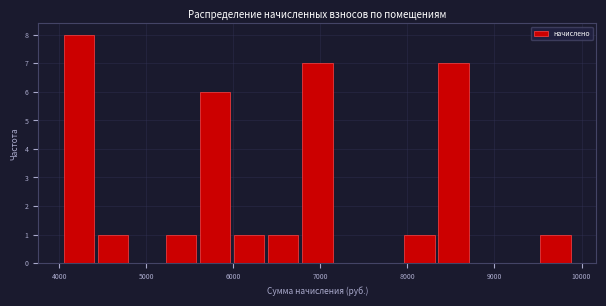

Around what value on the x-axis is the tallest bar? Give the approximate position of its centre, as read against the axis.

4200